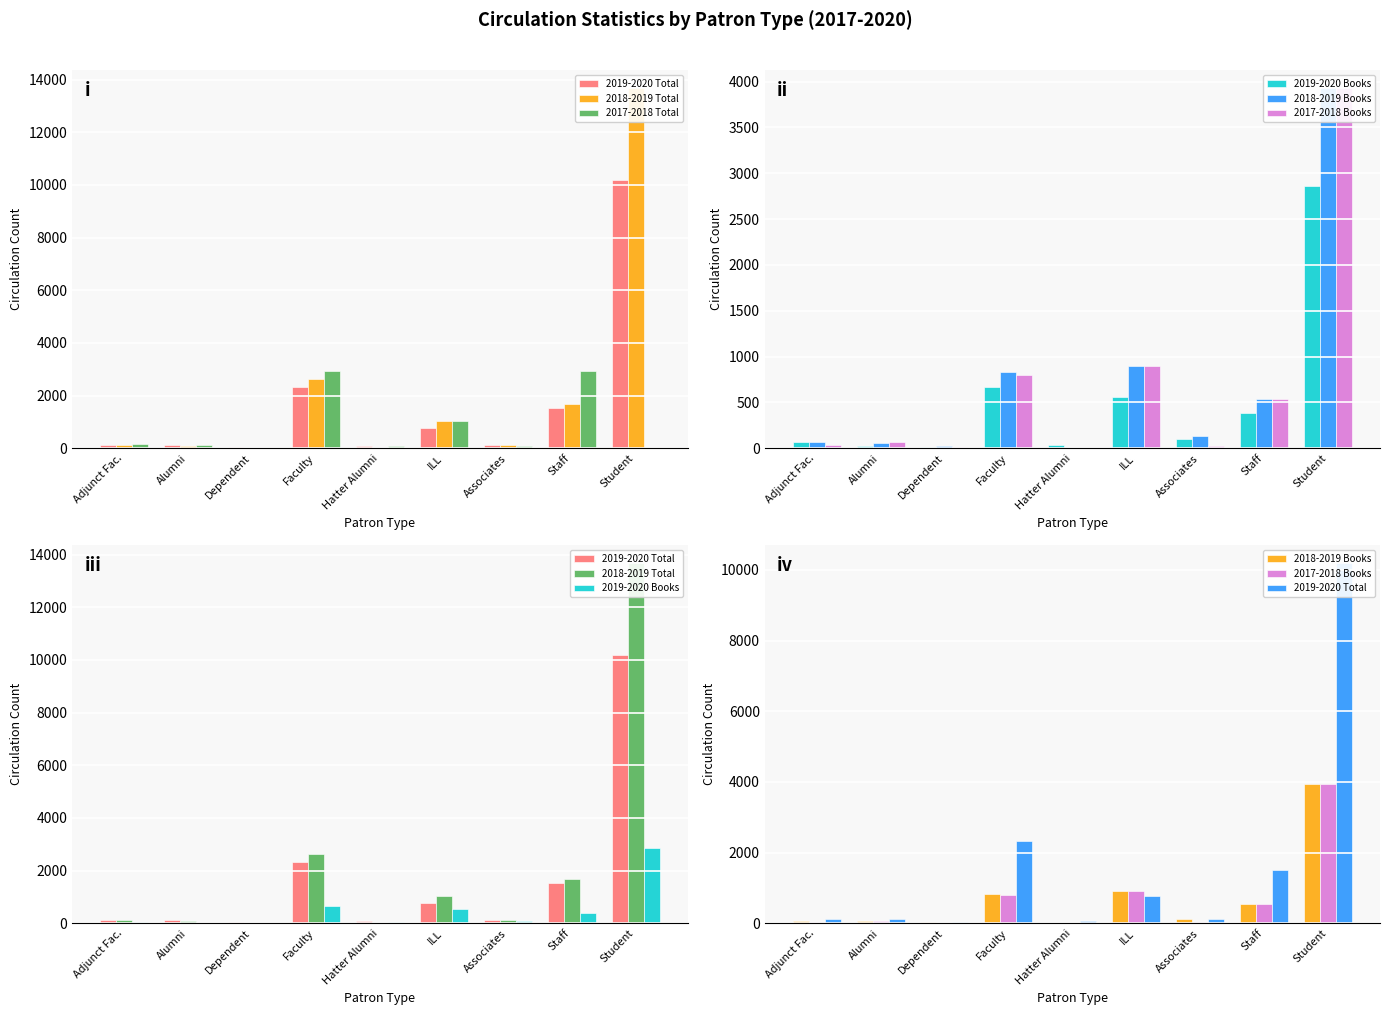

Which series has the widest spread of values?

2018-2019 Total